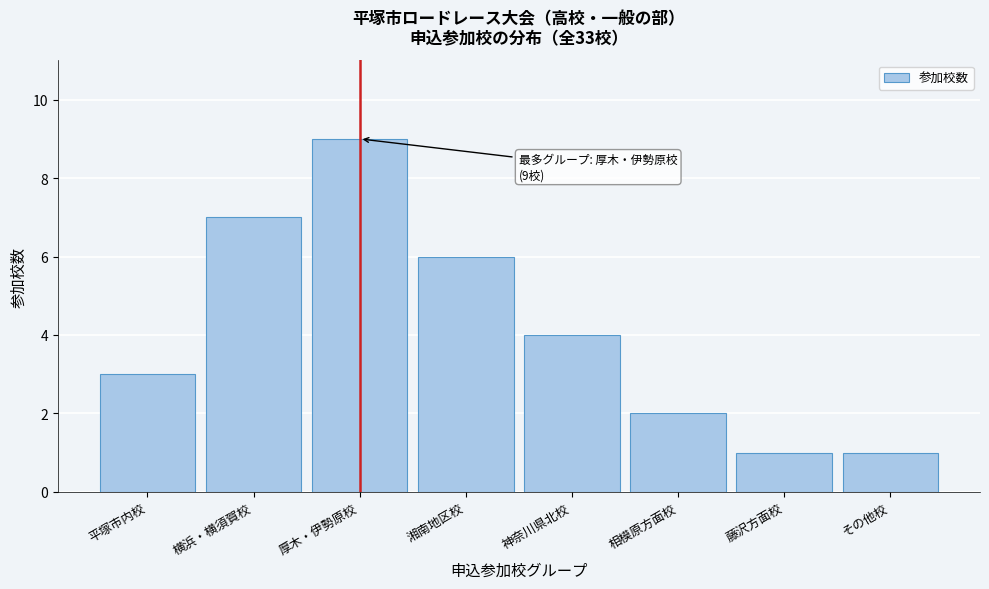

Reading left to right, extract all data points from this chart.

平塚市内校=3	横浜・横須賀校=7	厚木・伊勢原校=9	湘南地区校=6	神奈川県北校=4	相模原方面校=2	藤沢方面校=1	その他校=1